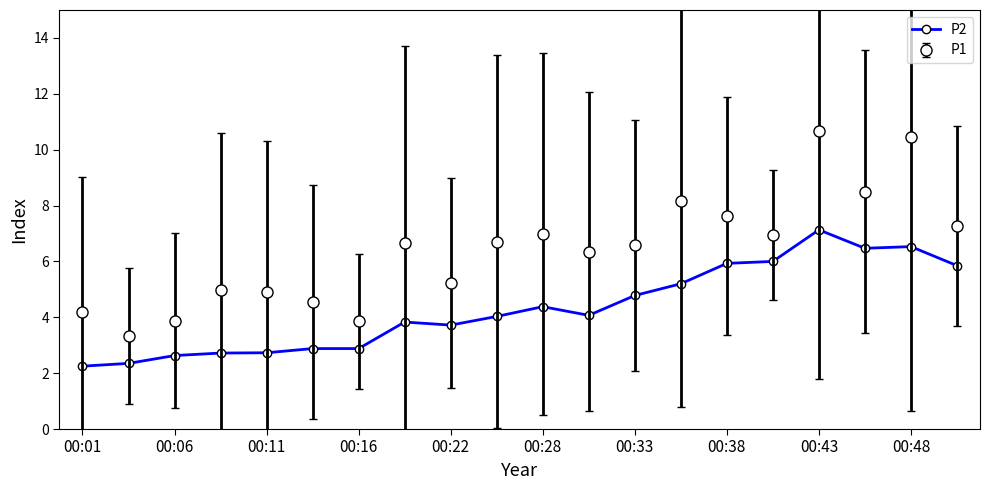

How many lines are shown in the chart?

2